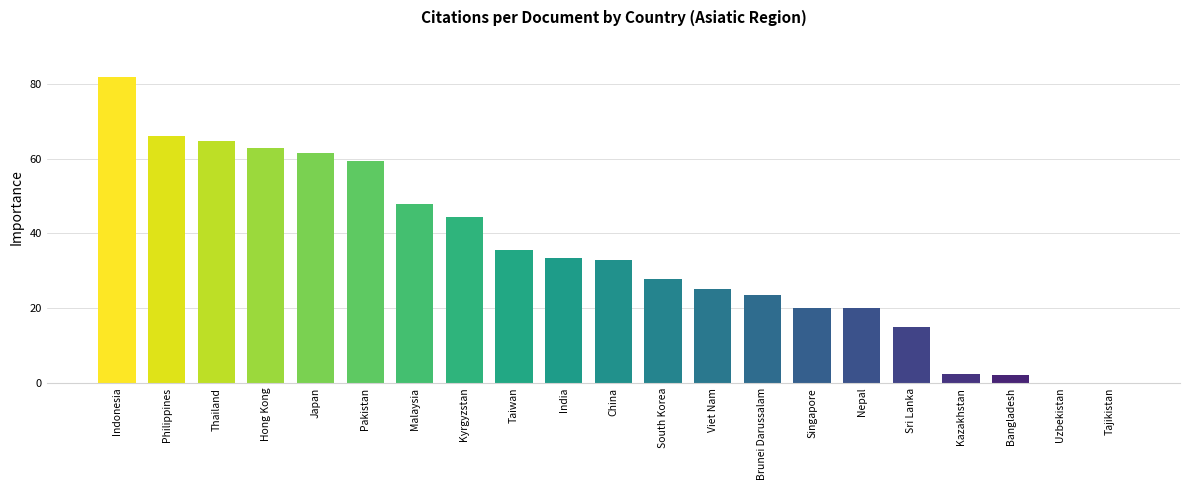

Between Japan and India, which is larger?

Japan